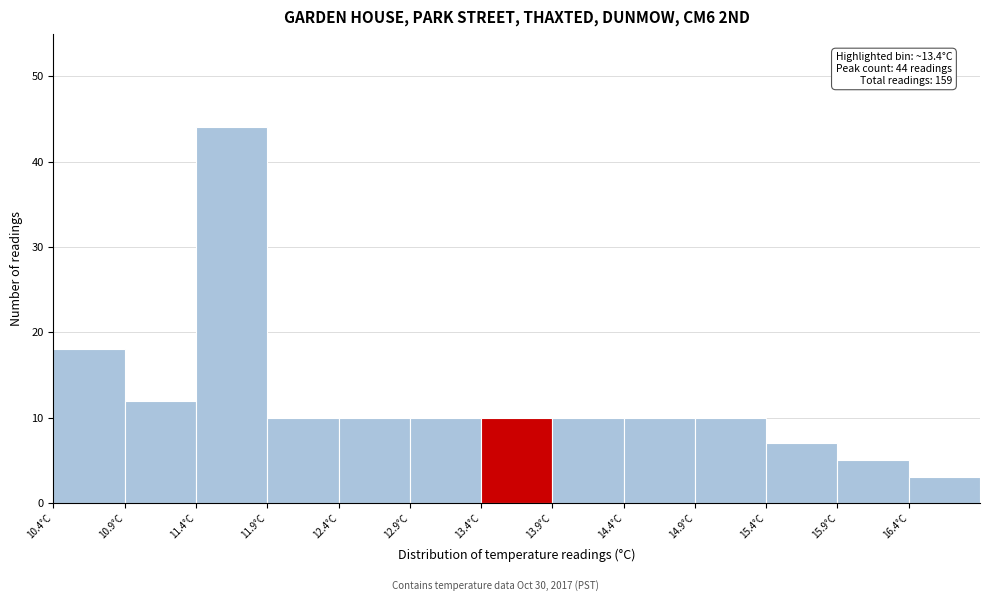

Which range on the x-axis has the tallest bar?

11.4 to 11.9